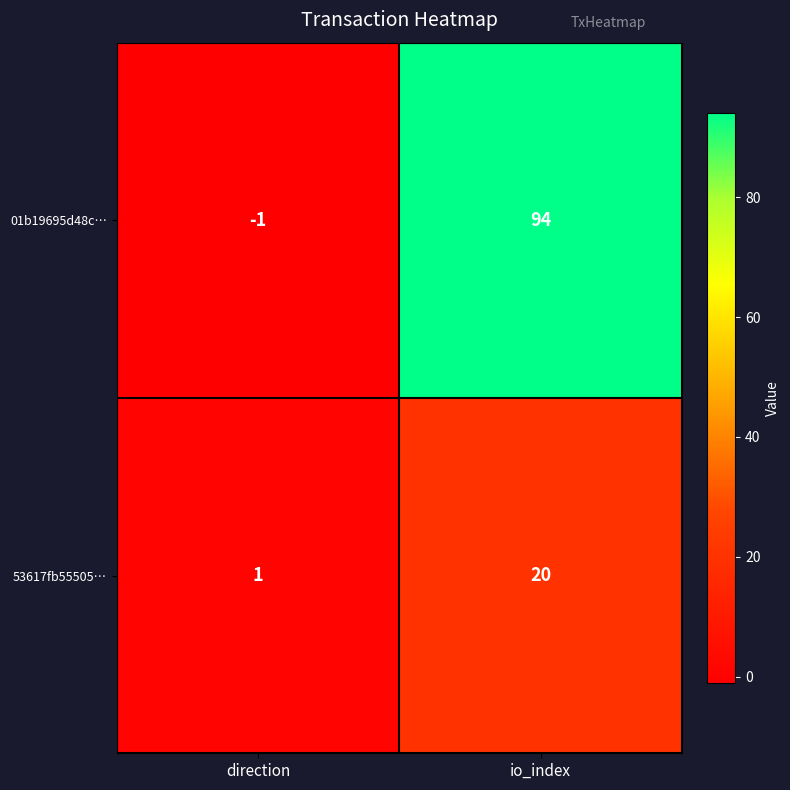

Which label corresponds to the smallest value in the chart?

direction